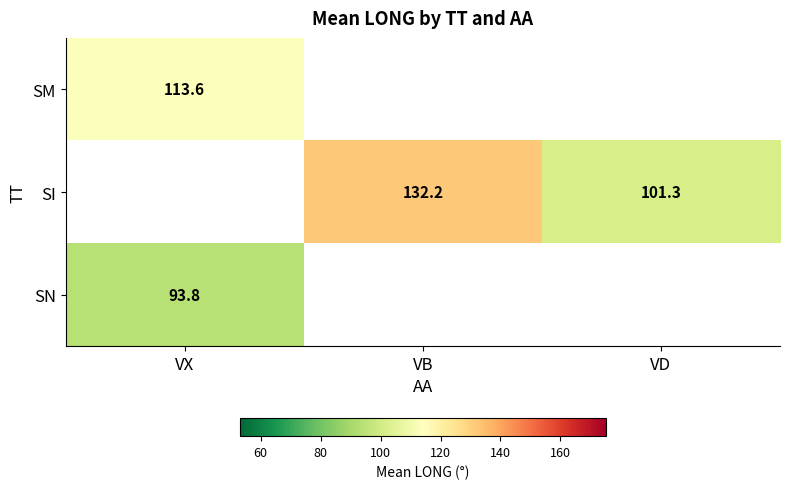

At how many categories does at least one series exceed 100?

3